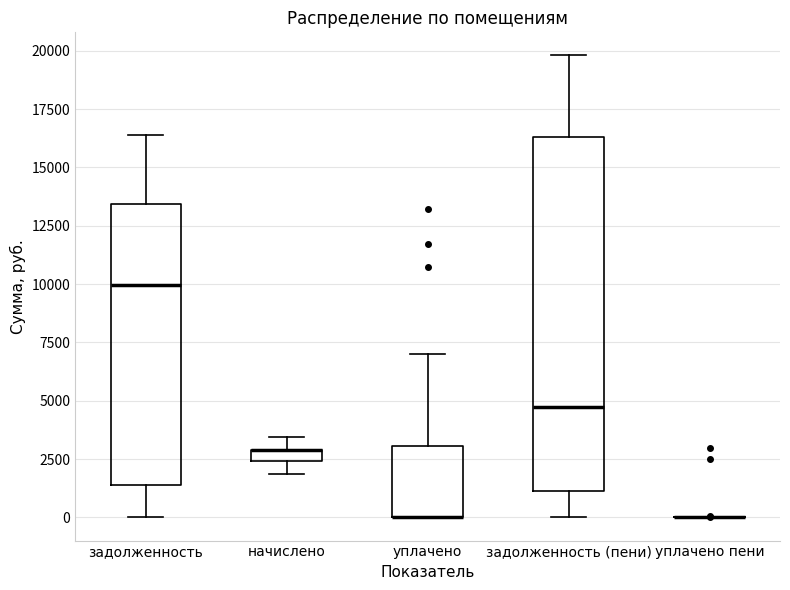

Comparing the boxes themselves (not the whiskers), which one is the tallest?

задолженность (пени)